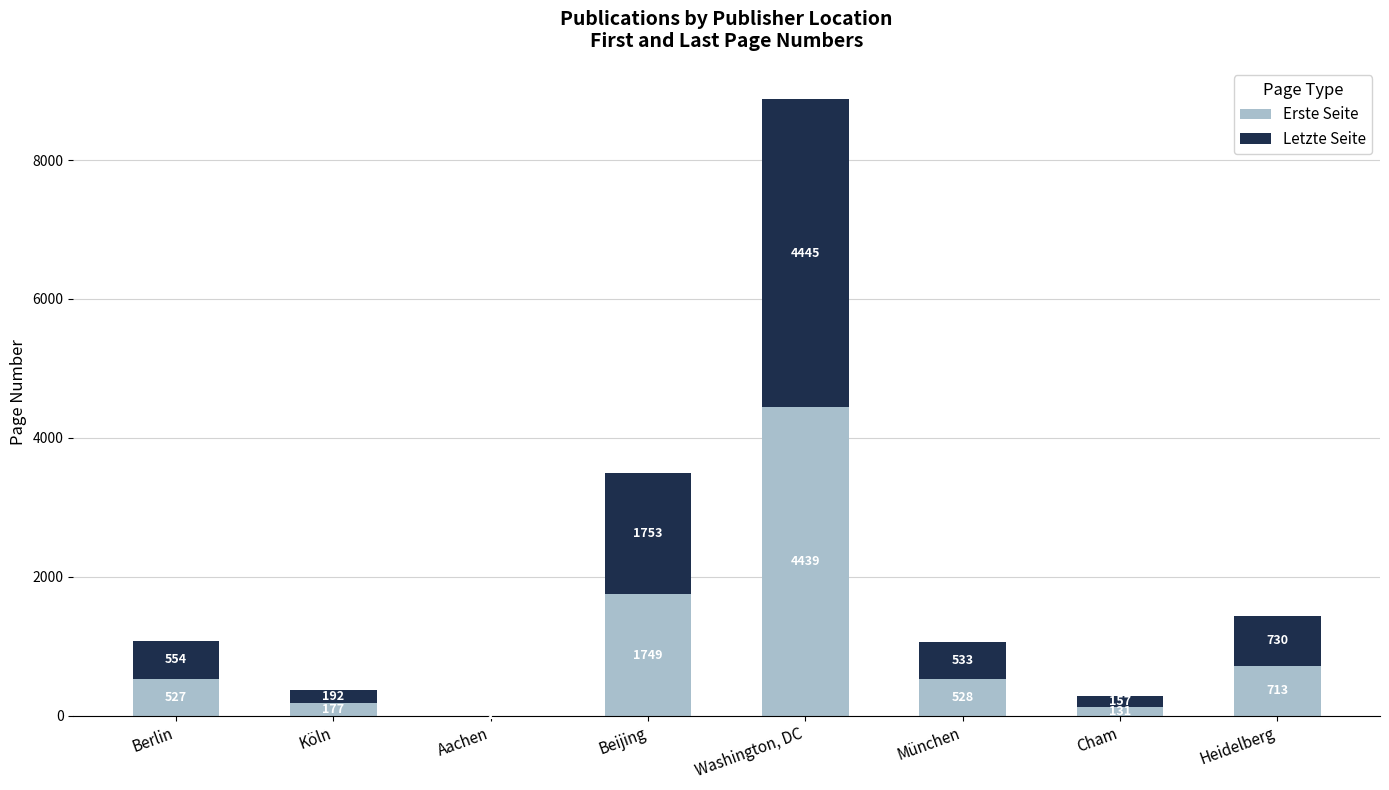

At which category is the sum across all series the highest?

Washington, DC